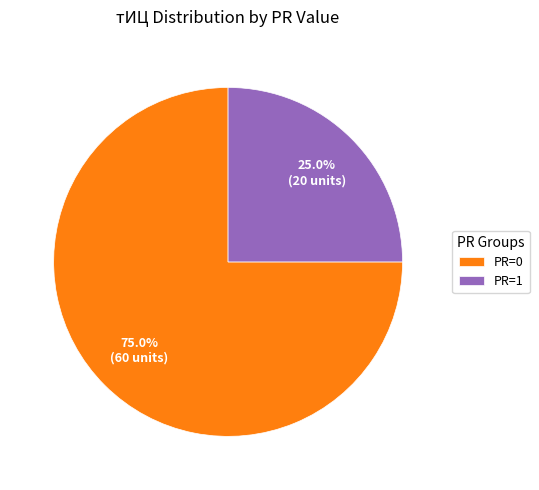

Rank the categories by value from lowest to highest.

PR=1, PR=0